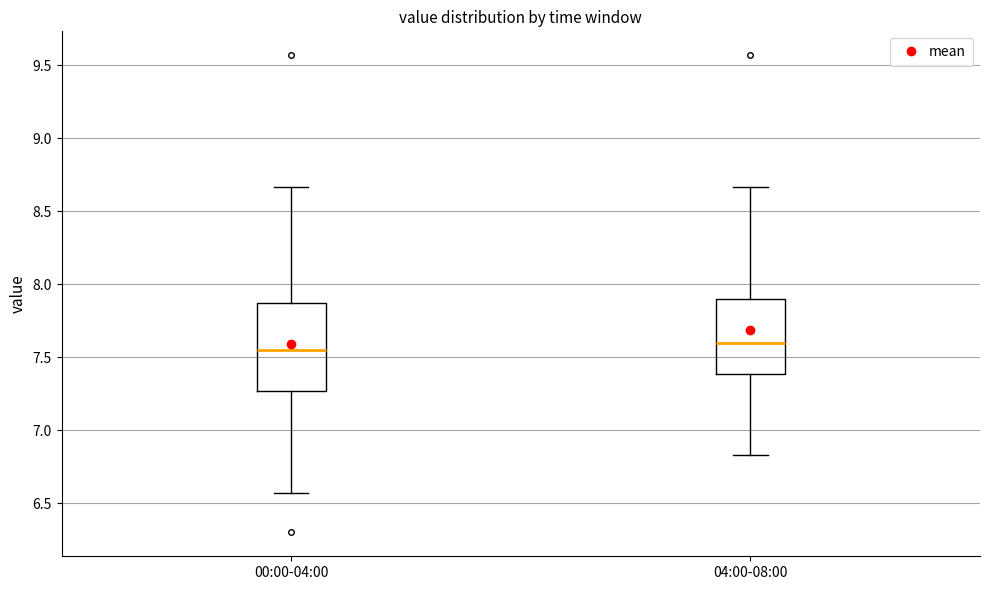

Where does the upper whisker of the box for 04:00-08:00 end on the y-axis? The values are not printed on the chart, so give them approximately, as read against the axis.

8.65